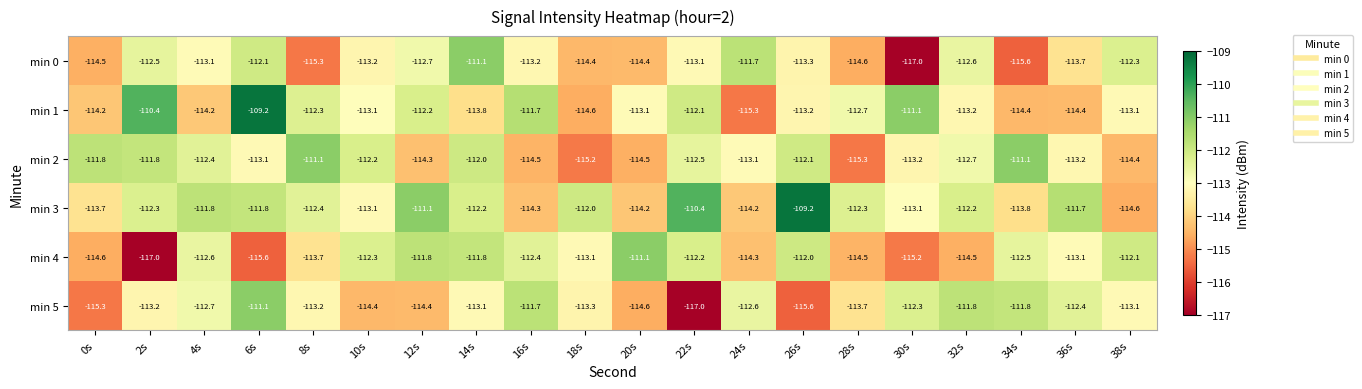

Where is min 1 nearest to the value -112?

22s